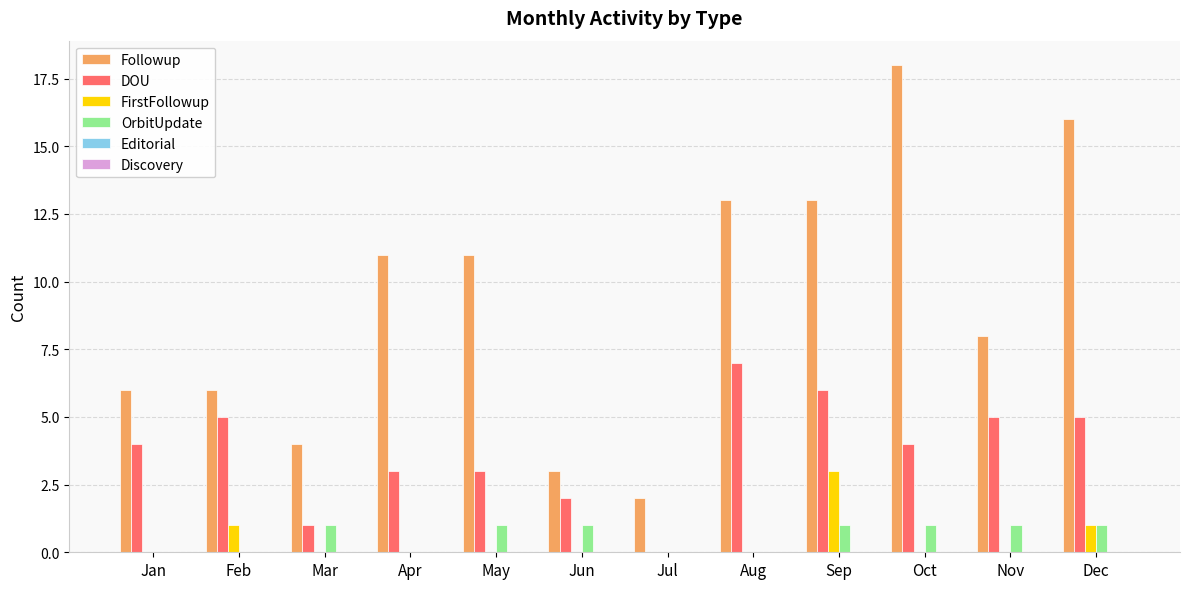

What is the highest value of the Followup series?

18